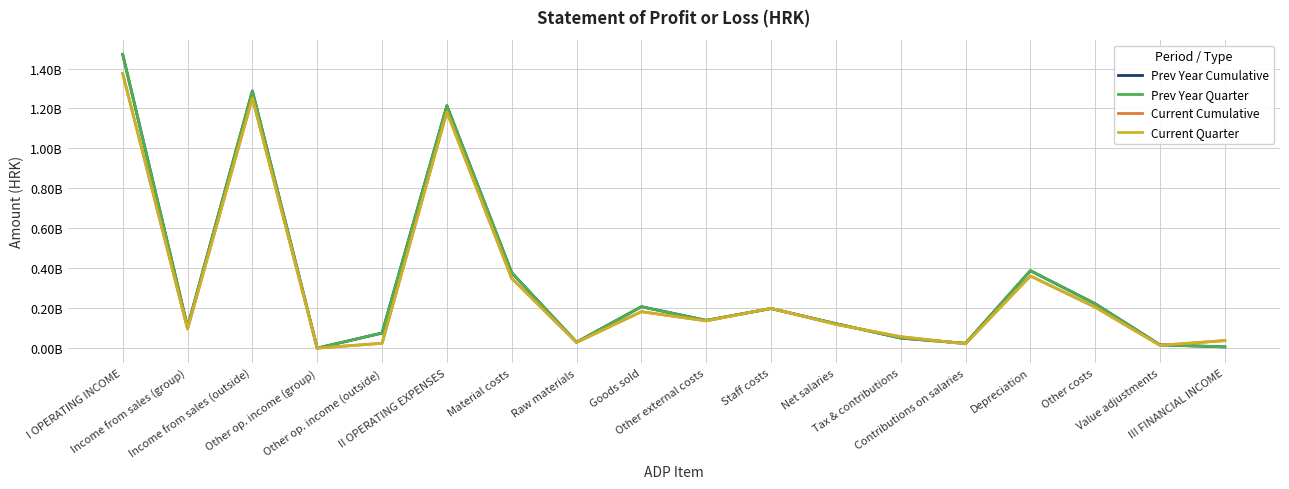

At which label does Current Quarter first exceed 137236689?

I OPERATING INCOME